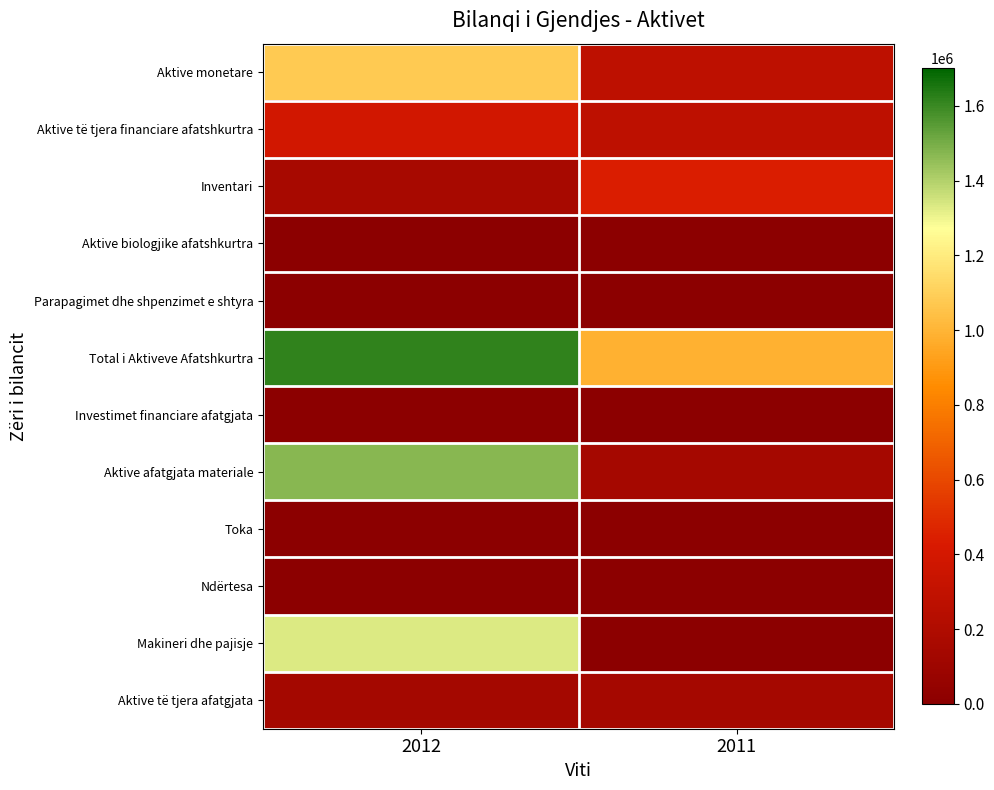

Which has a higher value, 2011 or 2012?

2012